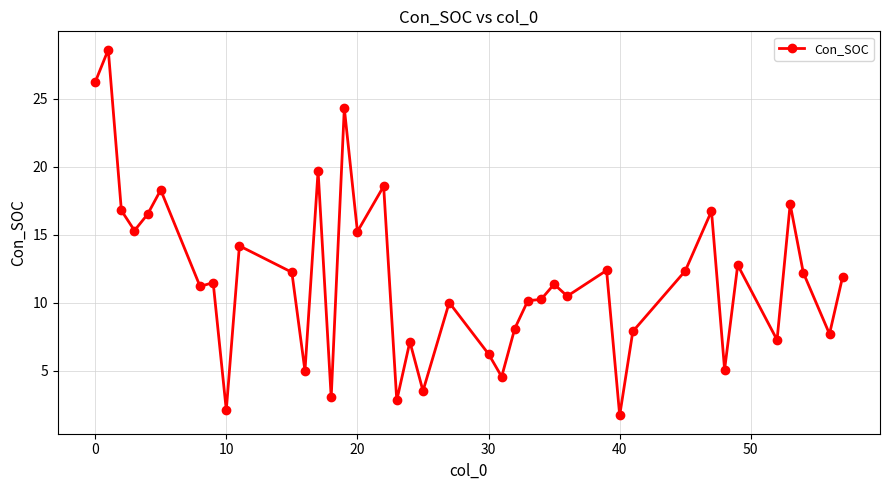

What is the maximum value shown in the chart?

28.6